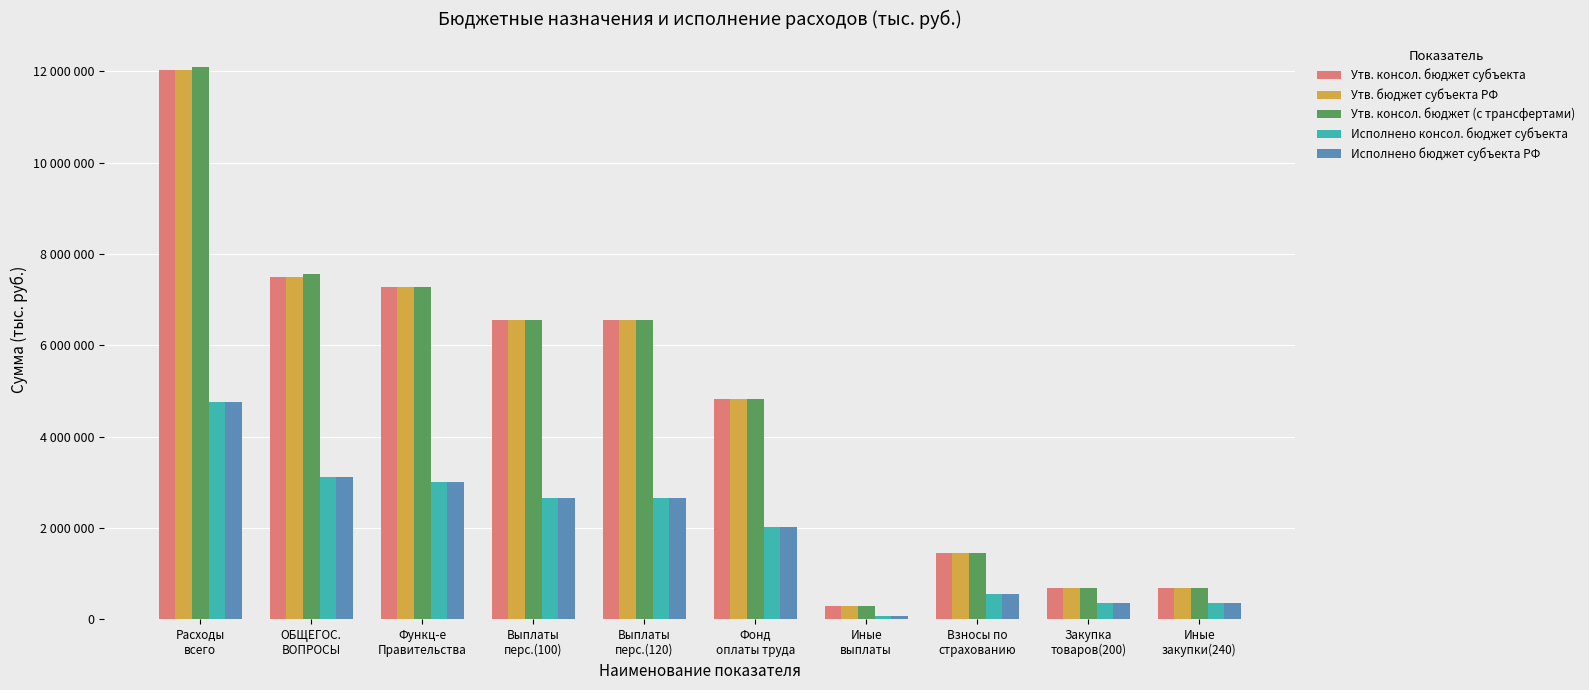

What are all the series names shown in the legend?

Утв. консол. бюджет субъекта, Утв. бюджет субъекта РФ, Утв. консол. бюджет (с трансфертами), Исполнено консол. бюджет субъекта, Исполнено бюджет субъекта РФ